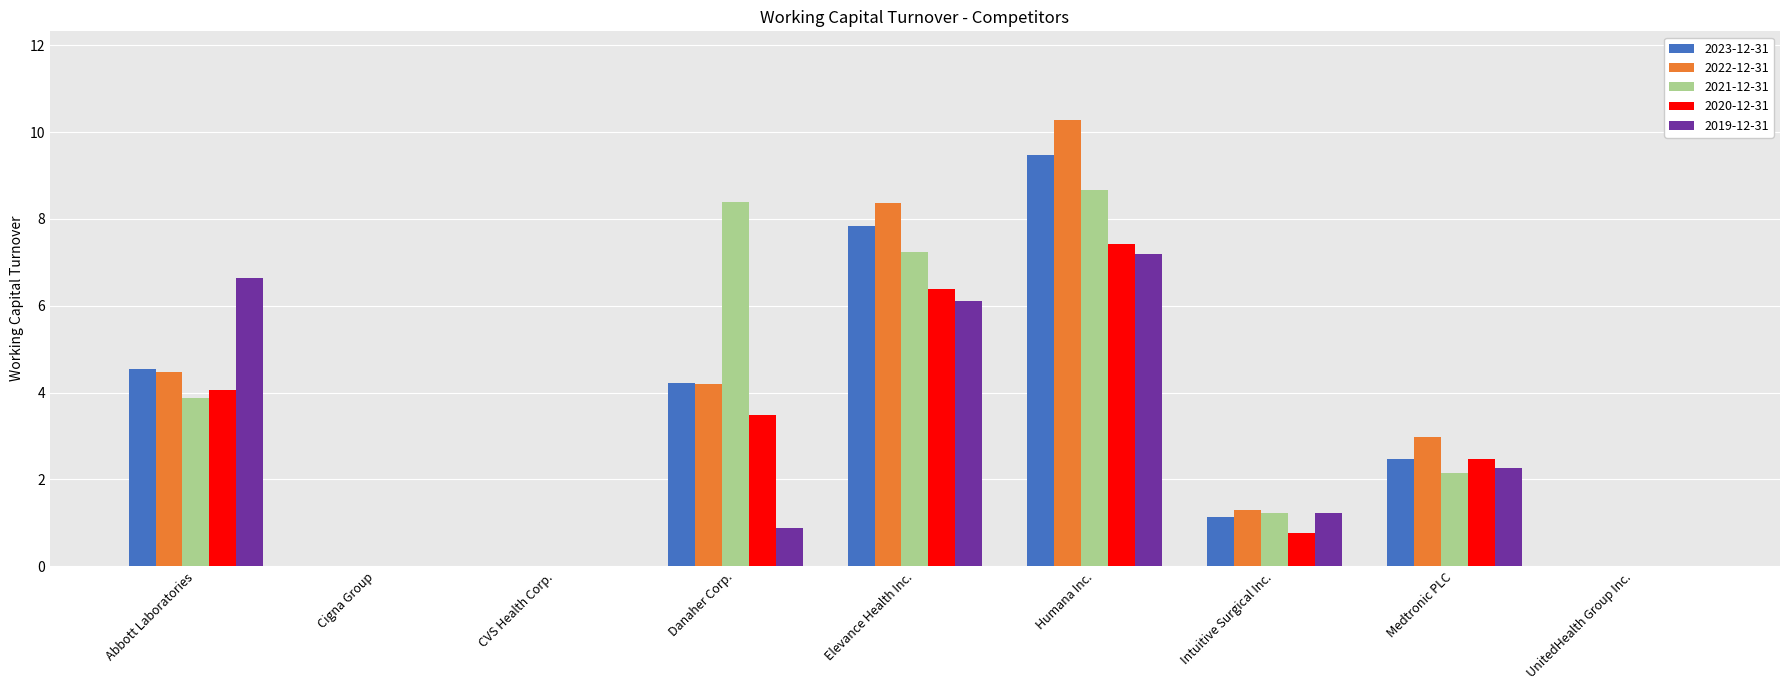

Are the bars grouped side by side (vs. stacked)?

Yes